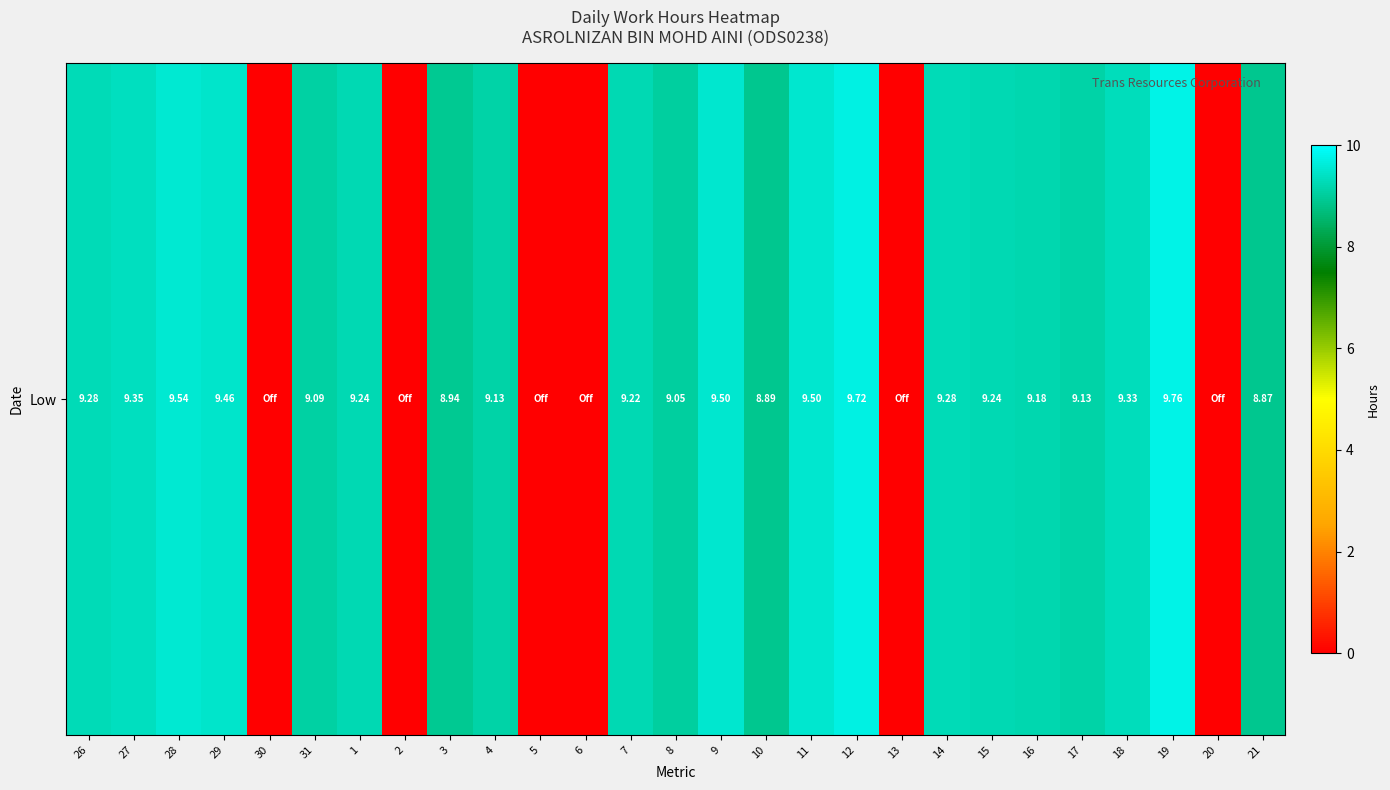

Reading left to right, list all the values displayed in this chart.

9.3	9.3	9.5	9.5	0.0	9.1	9.2	0.0	8.9	9.1	0.0	0.0	9.2	9.1	9.5	8.9	9.5	9.7	0.0	9.3	9.2	9.2	9.1	9.3	9.8	0.0	8.9